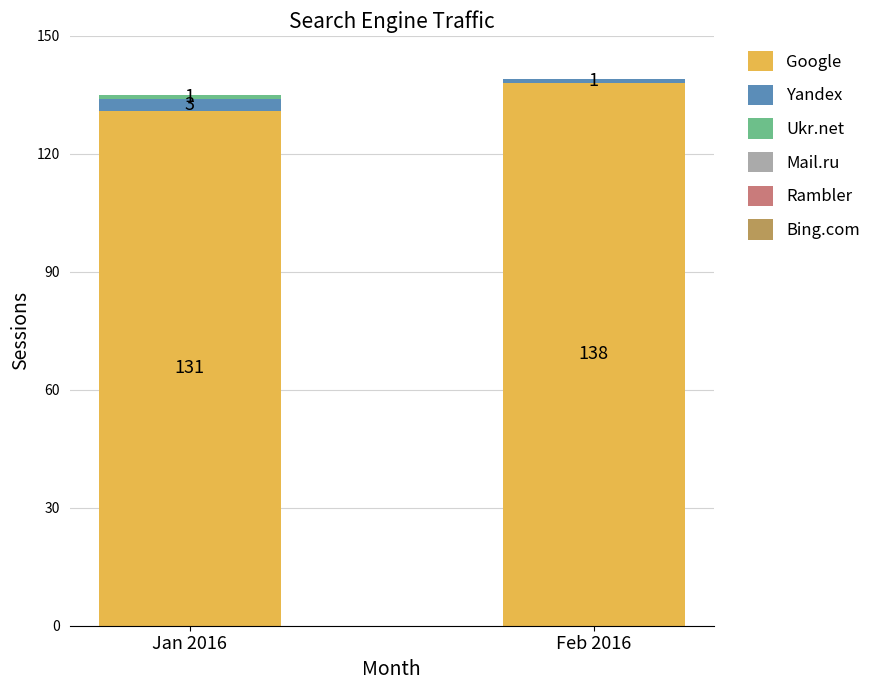

At which category is the sum across all series the highest?

Feb 2016